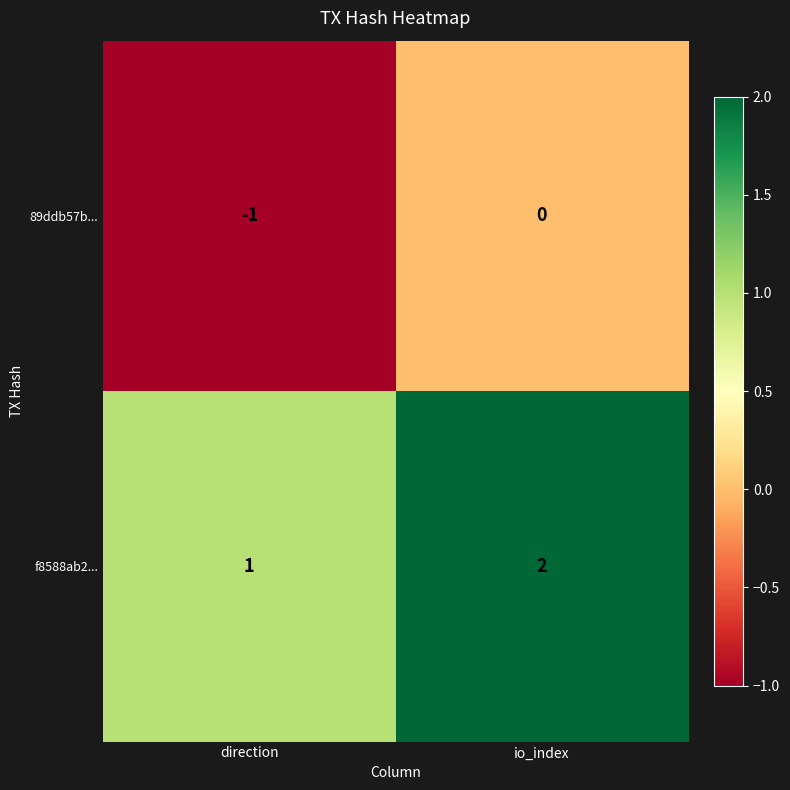

Reading left to right, extract all data points from this chart.

89ddb57b...: direction=-1	io_index=0
f8588ab2...: direction=1	io_index=2